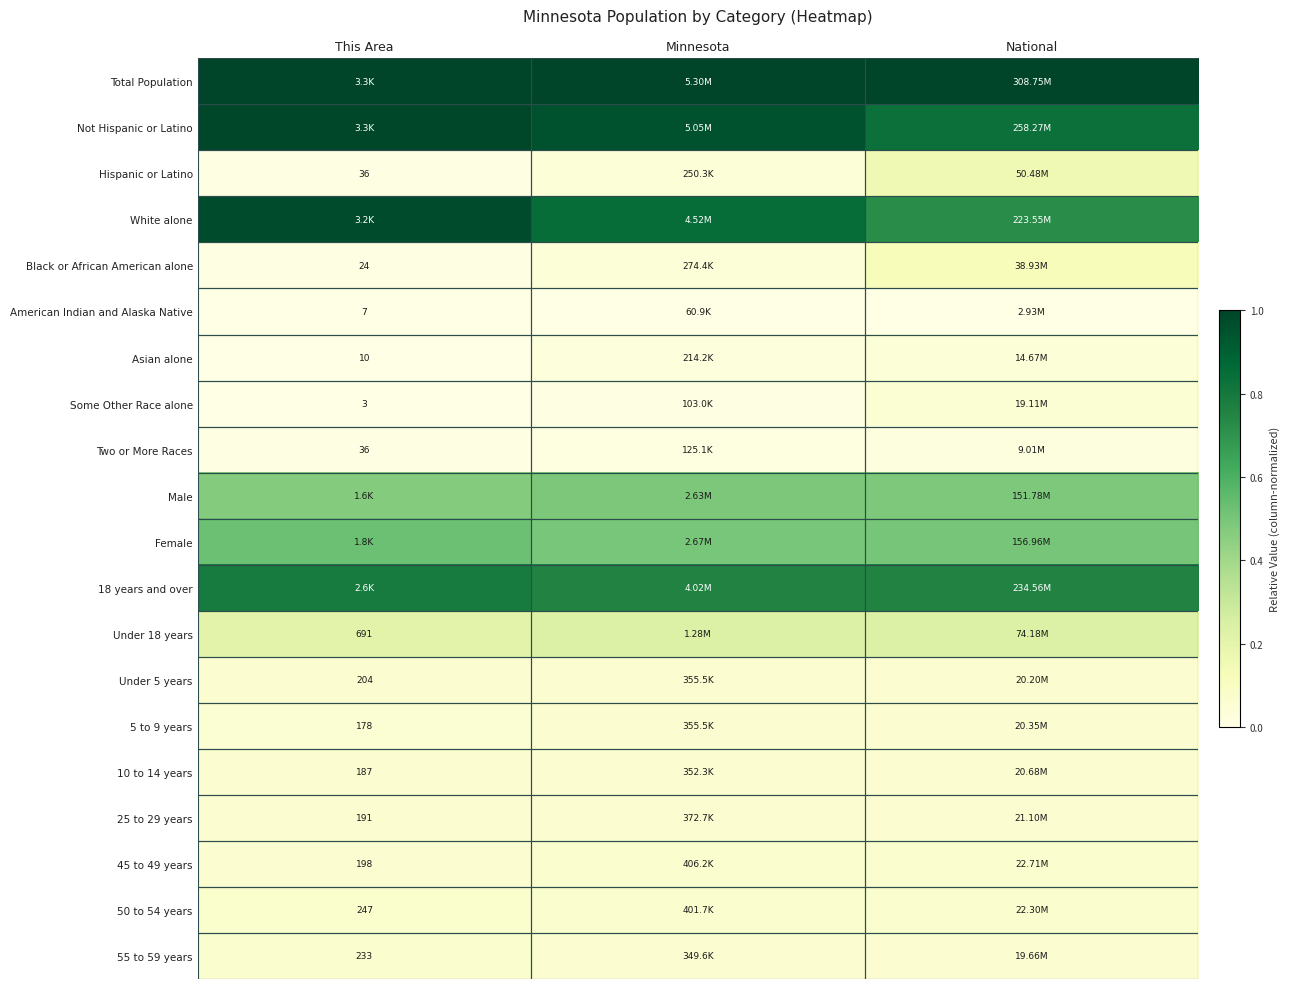

Which category has the highest value in the Two or More Races series?

National